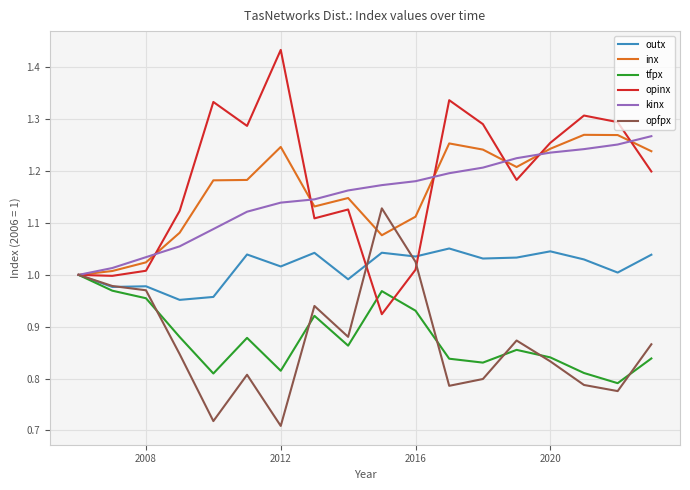

What are all the series names shown in the legend?

outx, inx, tfpx, opinx, kinx, opfpx